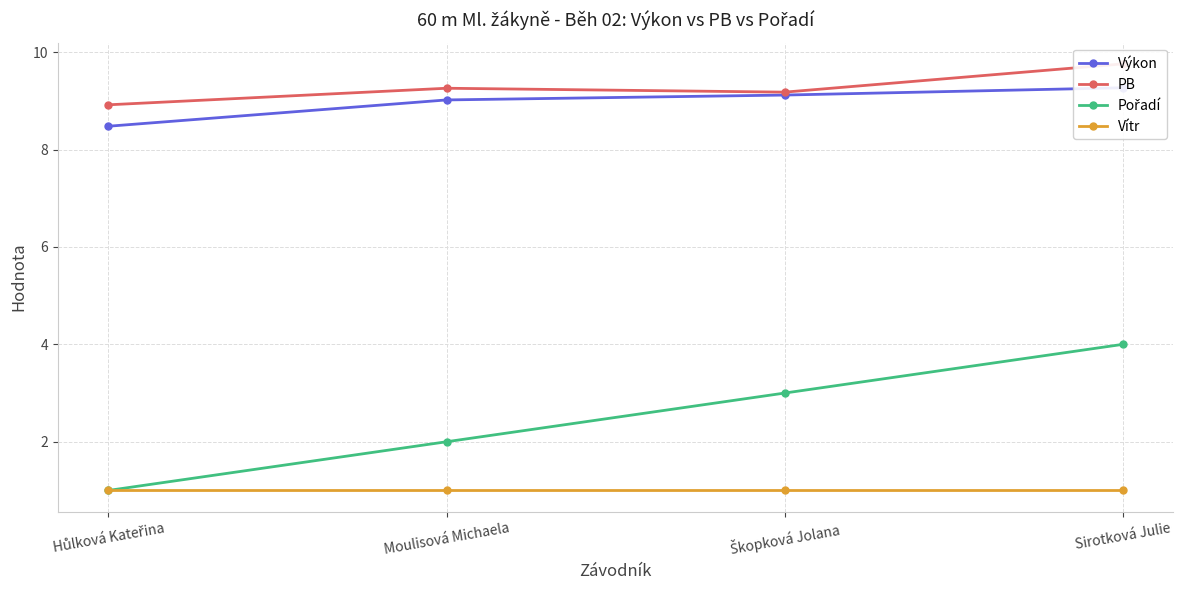

At which category is the sum across all series the highest?

Sirotková Julie